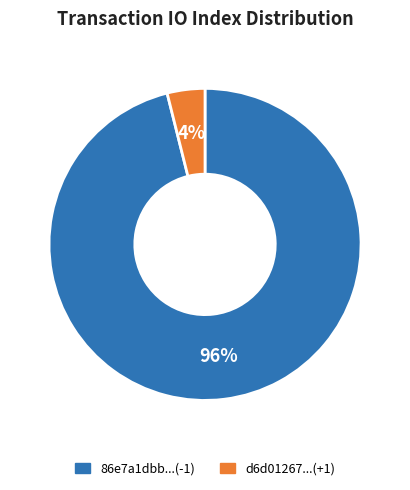

Rank the categories by value from highest to lowest.

86e7a1dbb...(-1), d6d01267...(+1)